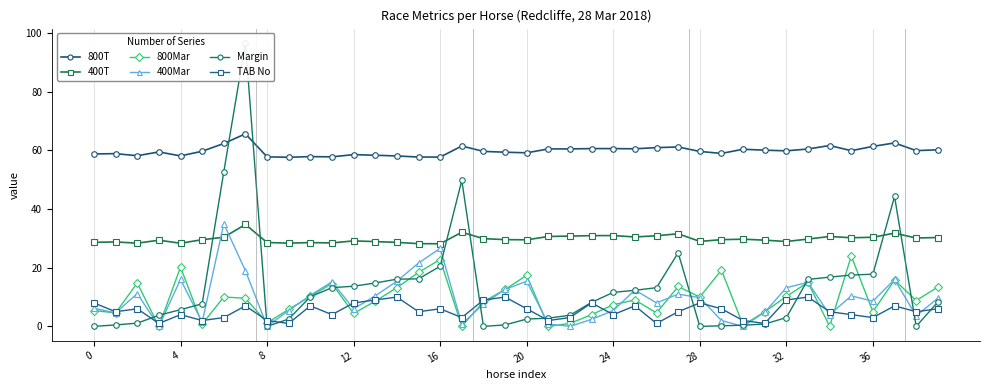

Read the 800T value at 12.

58.6